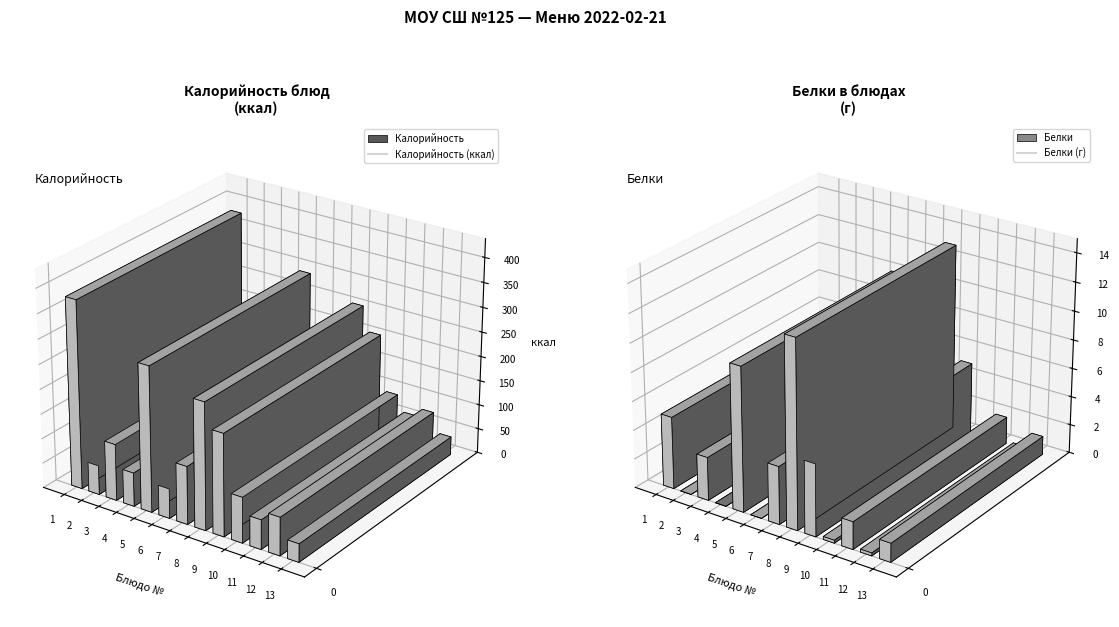

The Белки series shows 4.9 at Чай с сахаром № 376. True or false?

False